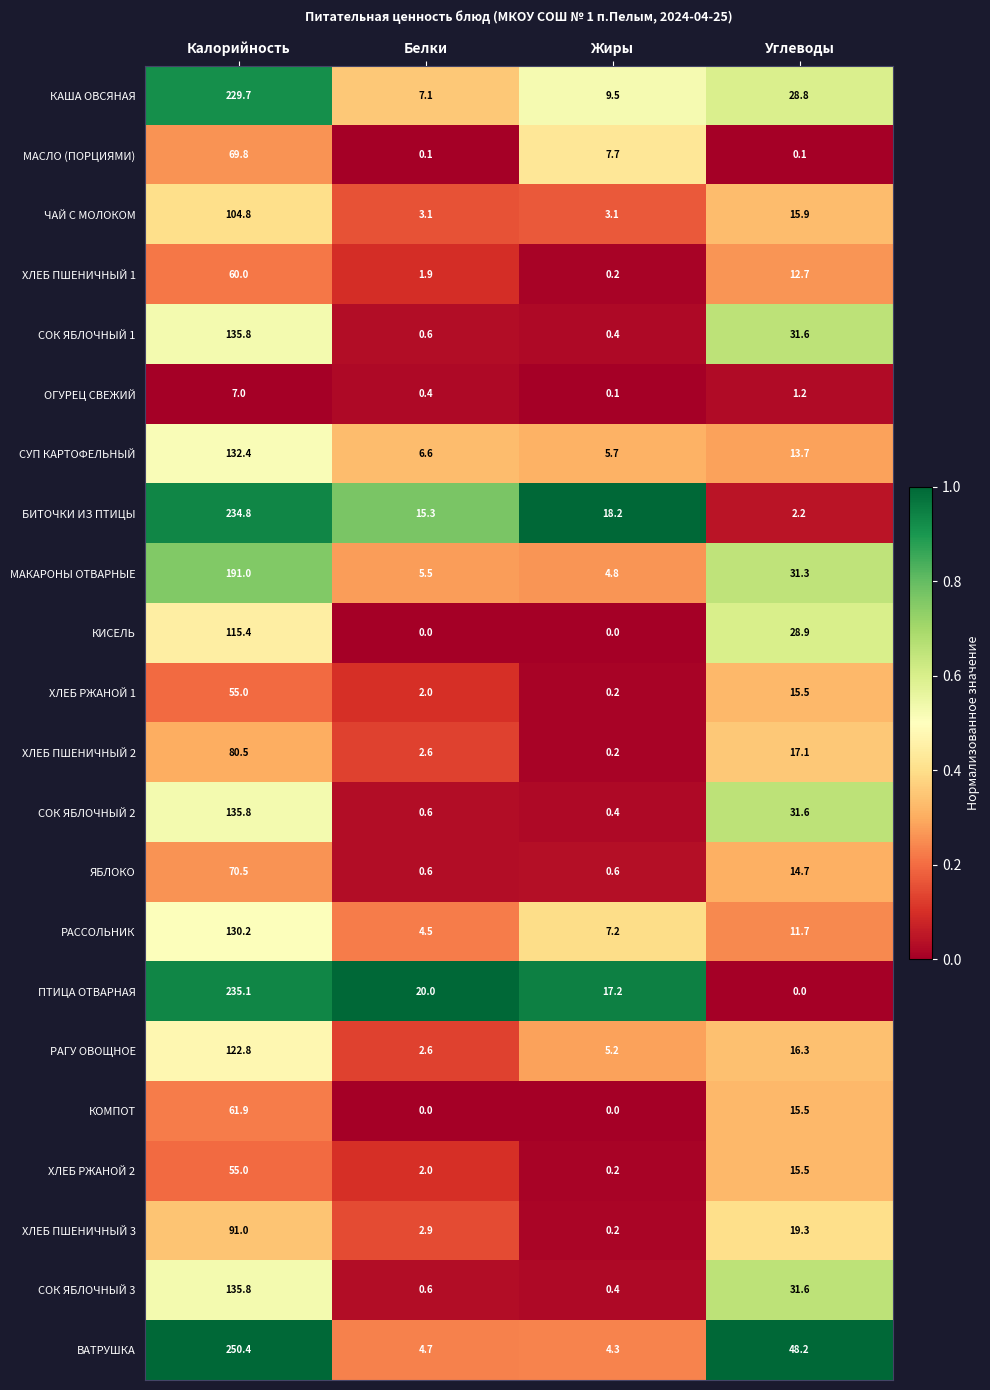

What is the total value across all series at Жиры?

85.8